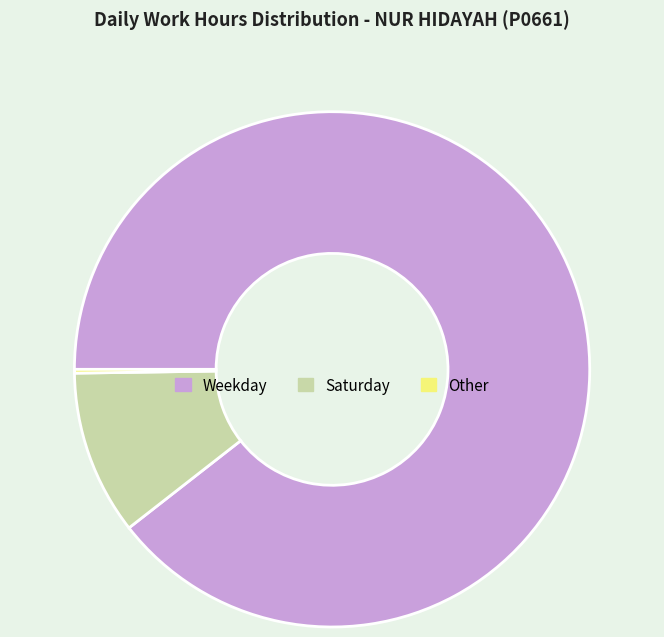

Combined, do Weekday and Saturday account for over 50%?

Yes